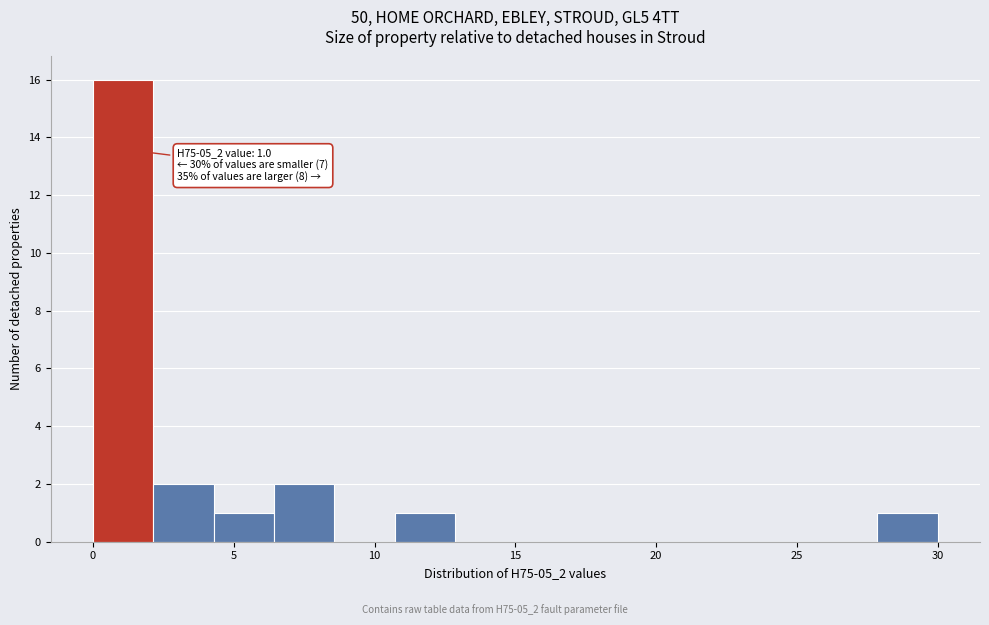

Which range on the x-axis has the tallest bar?

0.0 to 2.0